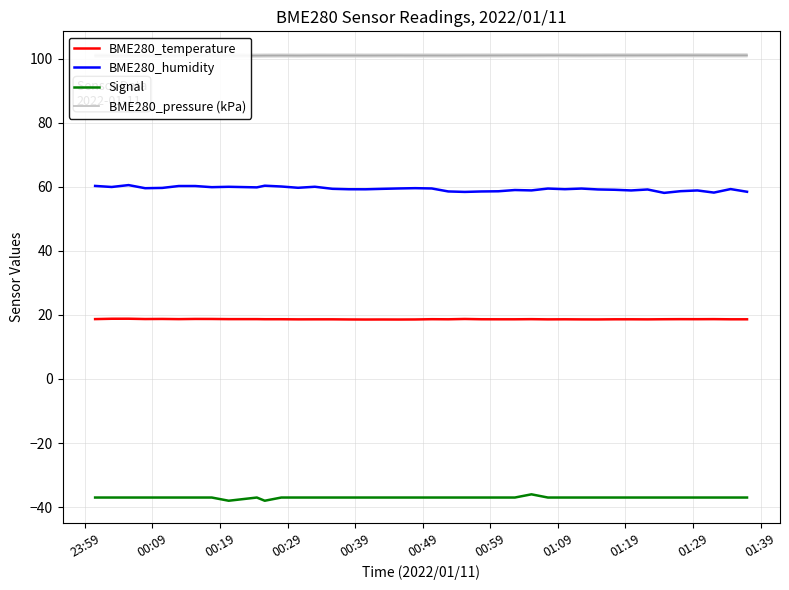

How many series are shown in this chart?

4